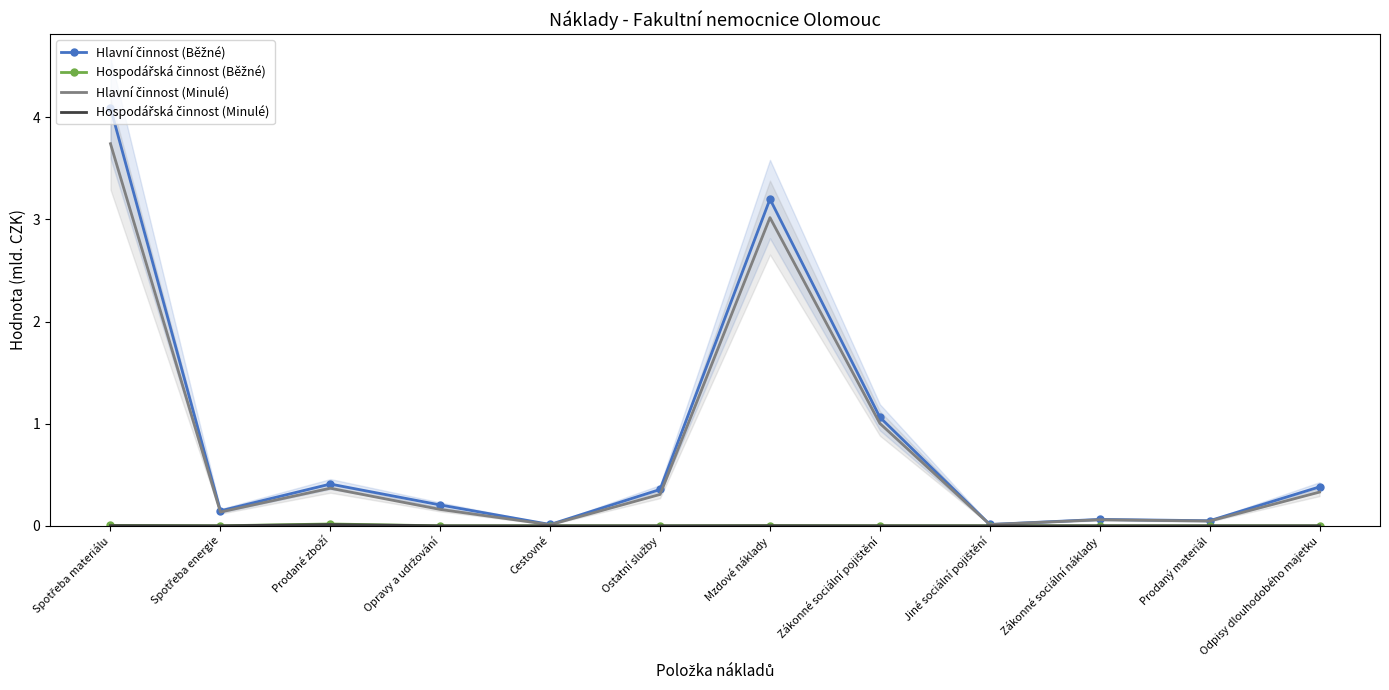

What is the total value across all series at Ostatní služby?

0.7